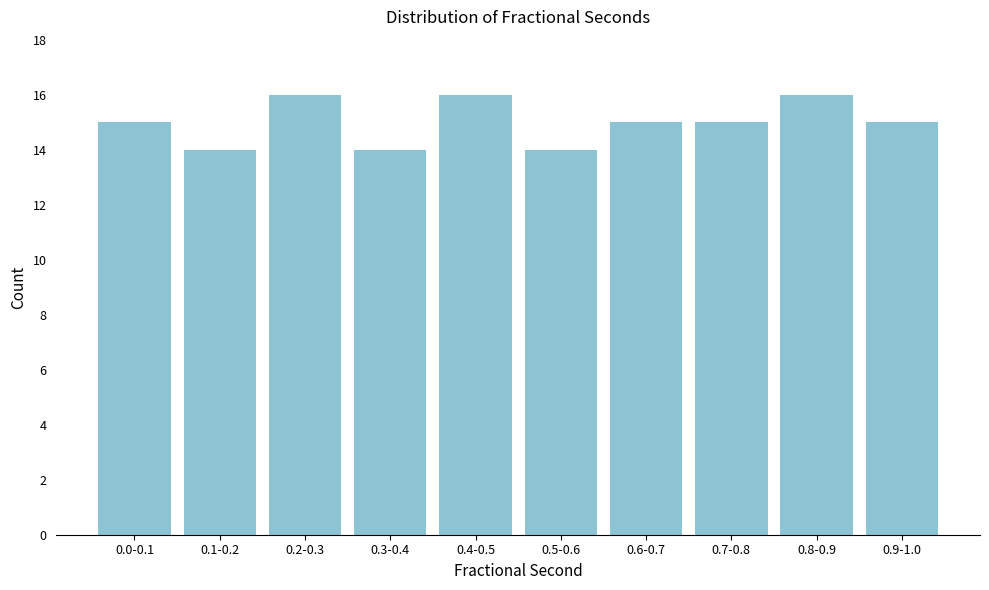

Reading left to right, list all the values displayed in this chart.

0.0-0.1=15	0.1-0.2=14	0.2-0.3=16	0.3-0.4=14	0.4-0.5=16	0.5-0.6=14	0.6-0.7=15	0.7-0.8=15	0.8-0.9=16	0.9-1.0=15